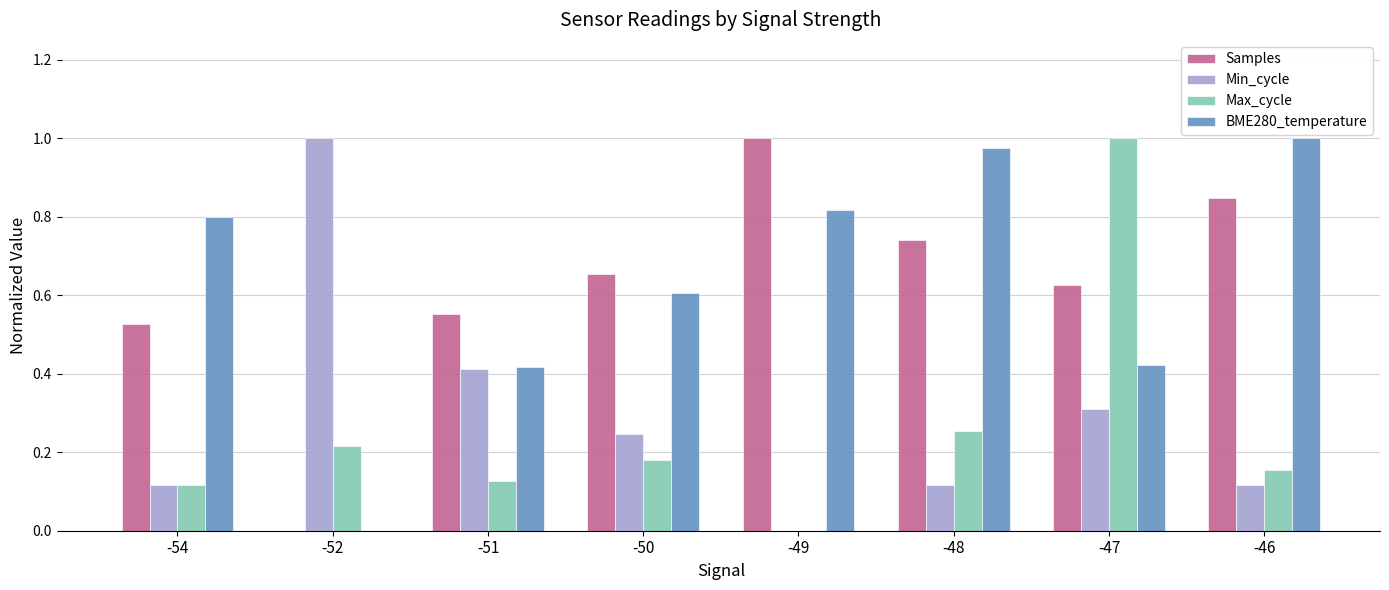

What is the total value across all series at -52?

1.2